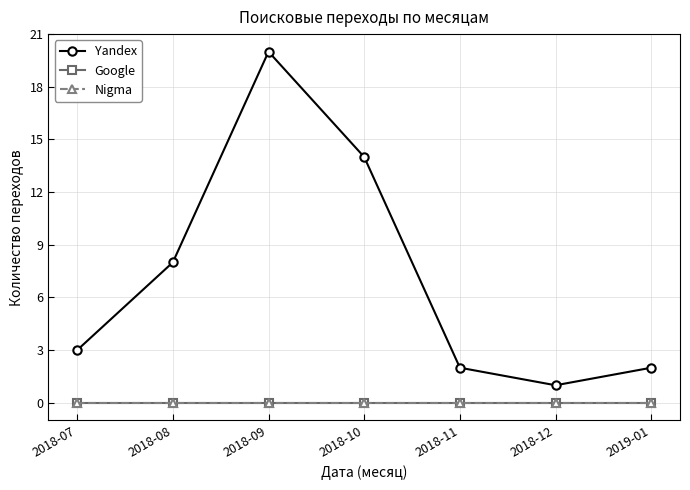

Reading left to right, what are all the values shown in this chart?

Yandex: 2018-07=3	2018-08=8	2018-09=20	2018-10=14	2018-11=2	2018-12=1	2019-01=2
Google: 2018-07=0	2018-08=0	2018-09=0	2018-10=0	2018-11=0	2018-12=0	2019-01=0
Nigma: 2018-07=0	2018-08=0	2018-09=0	2018-10=0	2018-11=0	2018-12=0	2019-01=0